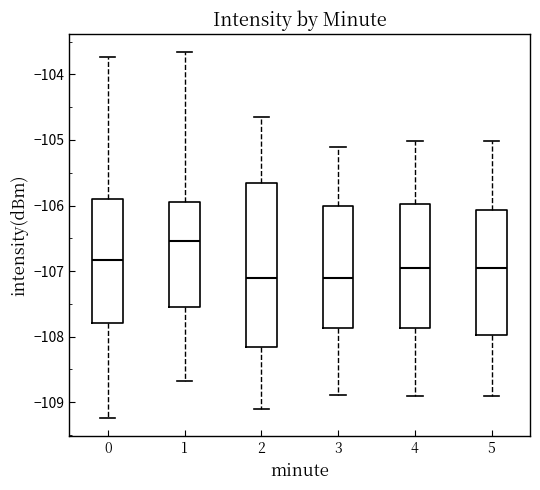

Where does the median line of the box at x = 2 sit on the y-axis? The values are not printed on the chart, so give them approximately, as read against the axis.

-107.1